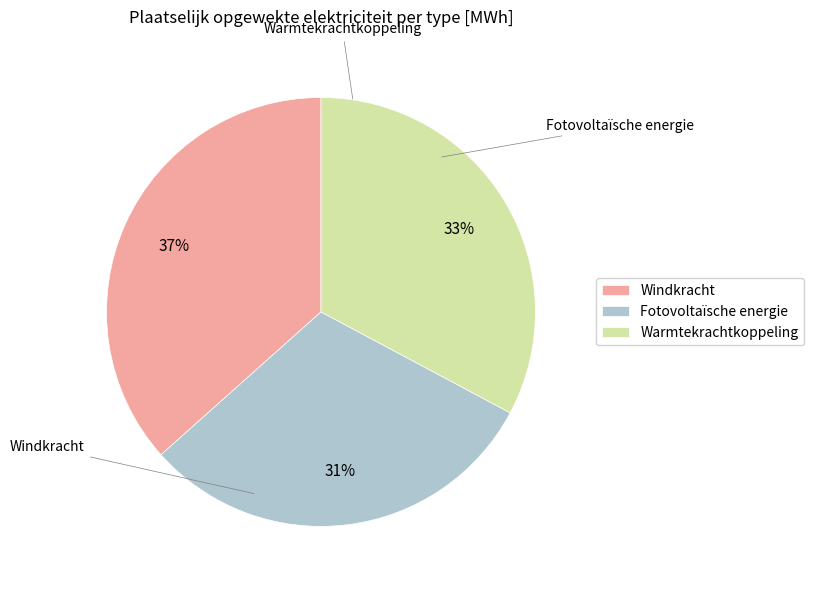

Which category has the biggest portion of the pie?

Windkracht